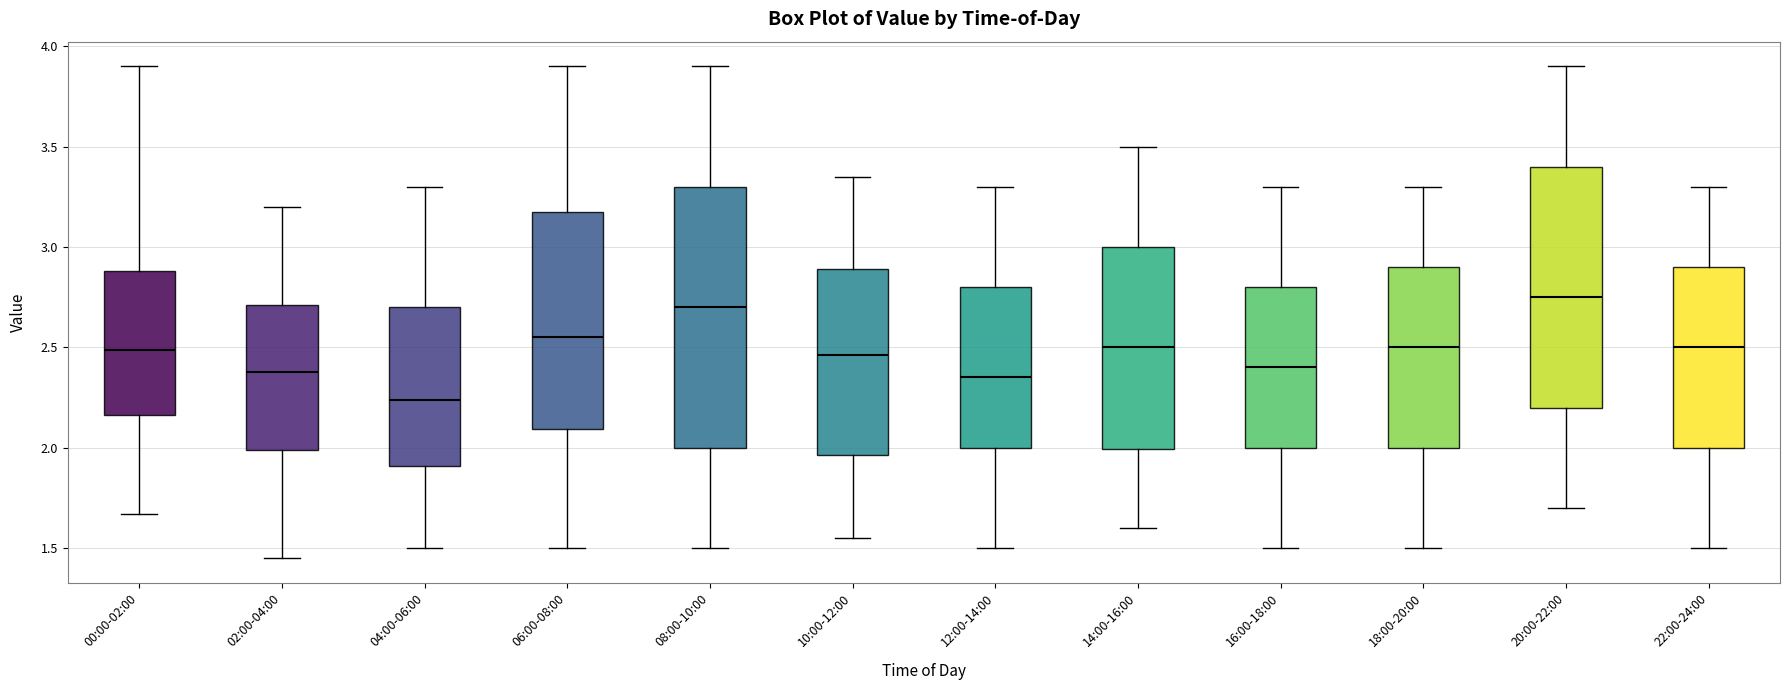

Reading left to right, read every box against the y-axis: the position of its median line, the range the box covers, and the ends of its whiskers. The values are not printed on the chart, so give them approximately, as read against the axis.

00:00-02:00: median 2.50, box 2.15 to 2.90, whiskers 1.65 to 3.90
02:00-04:00: median 2.40, box 2.00 to 2.70, whiskers 1.45 to 3.20
04:00-06:00: median 2.25, box 1.90 to 2.70, whiskers 1.50 to 3.30
06:00-08:00: median 2.55, box 2.10 to 3.20, whiskers 1.50 to 3.90
08:00-10:00: median 2.70, box 2.00 to 3.30, whiskers 1.50 to 3.90
10:00-12:00: median 2.45, box 1.95 to 2.90, whiskers 1.55 to 3.35
12:00-14:00: median 2.35, box 2.00 to 2.80, whiskers 1.50 to 3.30
14:00-16:00: median 2.50, box 2.00 to 3.00, whiskers 1.60 to 3.50
16:00-18:00: median 2.40, box 2.00 to 2.80, whiskers 1.50 to 3.30
18:00-20:00: median 2.50, box 2.00 to 2.90, whiskers 1.50 to 3.30
20:00-22:00: median 2.75, box 2.20 to 3.40, whiskers 1.70 to 3.90
22:00-24:00: median 2.50, box 2.00 to 2.90, whiskers 1.50 to 3.30